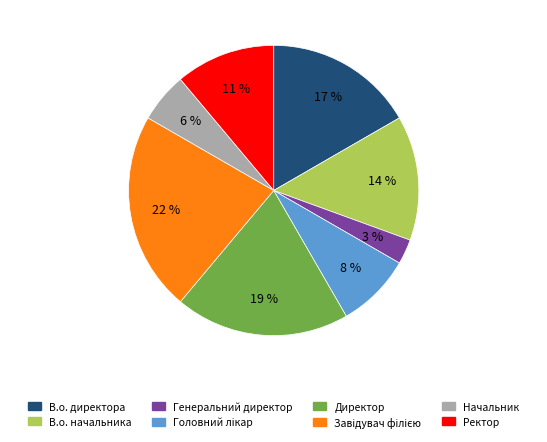

To the nearest percent, what portion does В.о. директора represent?

17%